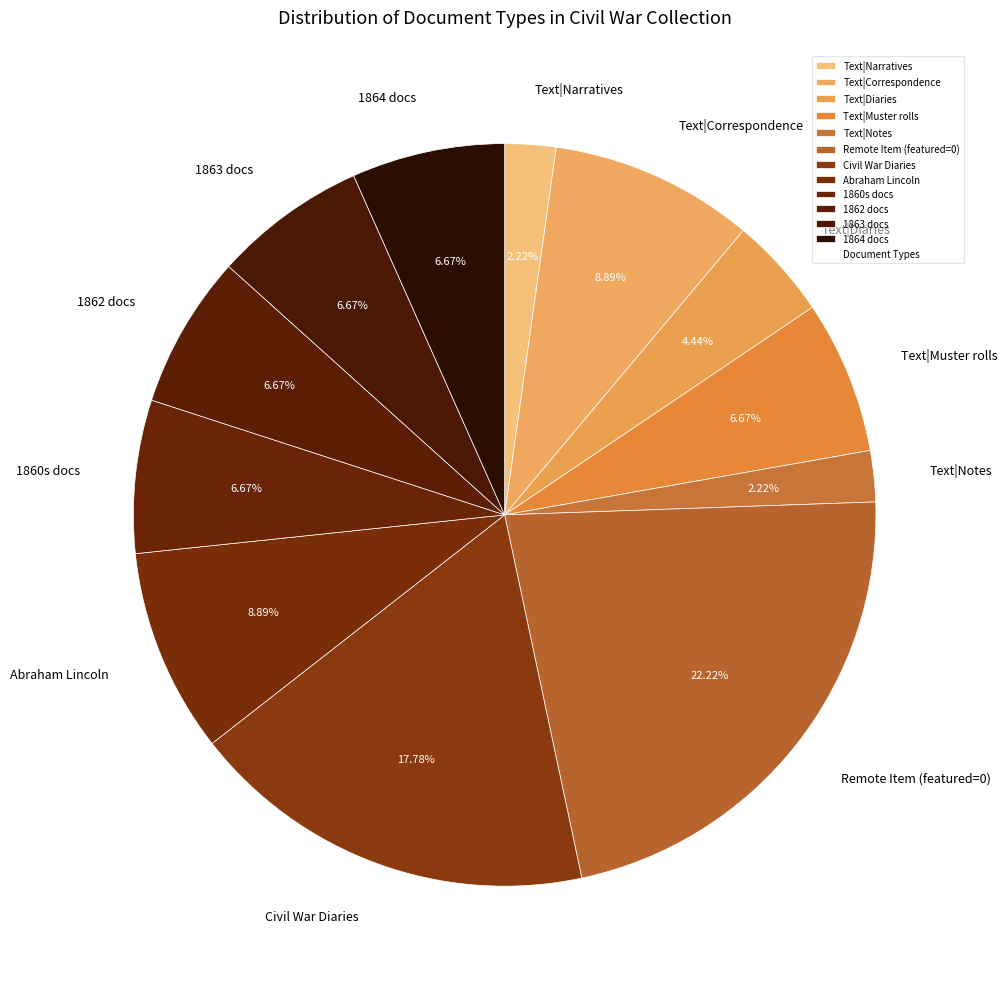

What is the ratio of the value at 1860s docs to the value at Text|Muster rolls?

1.0